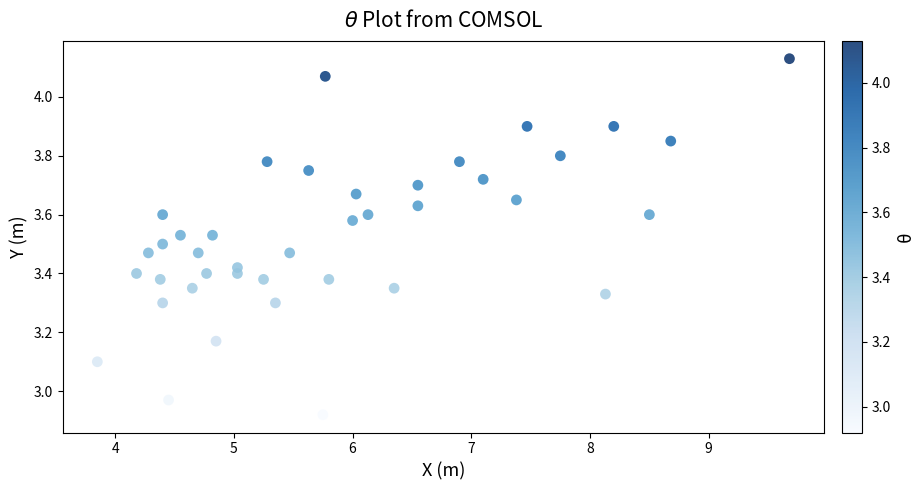

What is the range of X values (max minus min)?

5.8